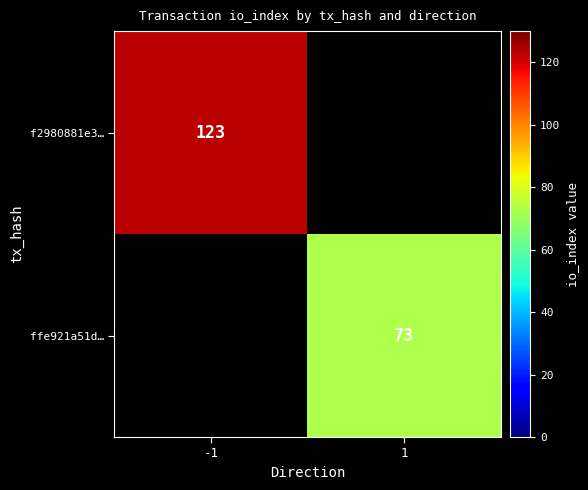

The ffe921a51d… series shows 73 at 1. True or false?

True